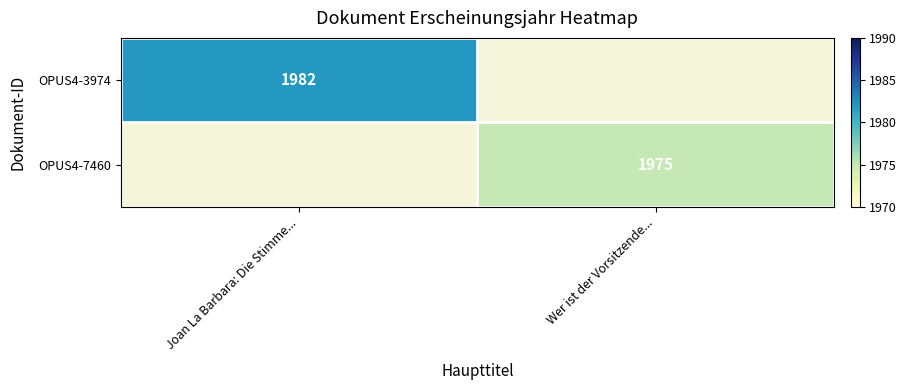

The value of OPUS4-7460 at Wer ist der Vorsitzende... is 3349. True or false?

False